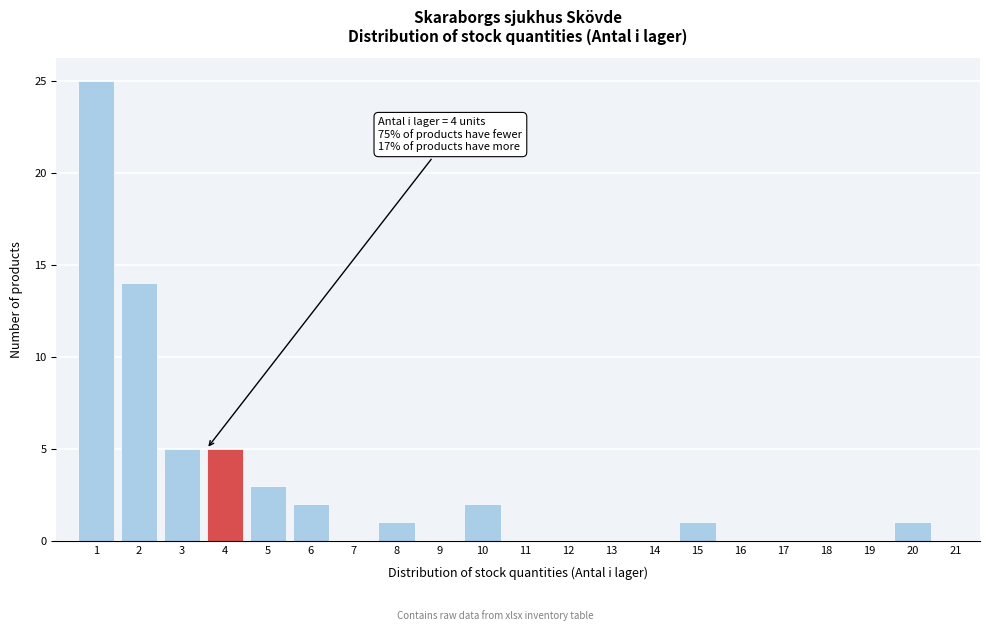

Reading left to right, transcribe all the data shown in this chart.

1=25	2=14	3=5	4=5	5=3	6=2	7=0	8=1	9=0	10=2	11=0	12=0	13=0	14=0	15=1	16=0	17=0	18=0	19=0	20=1	21=0